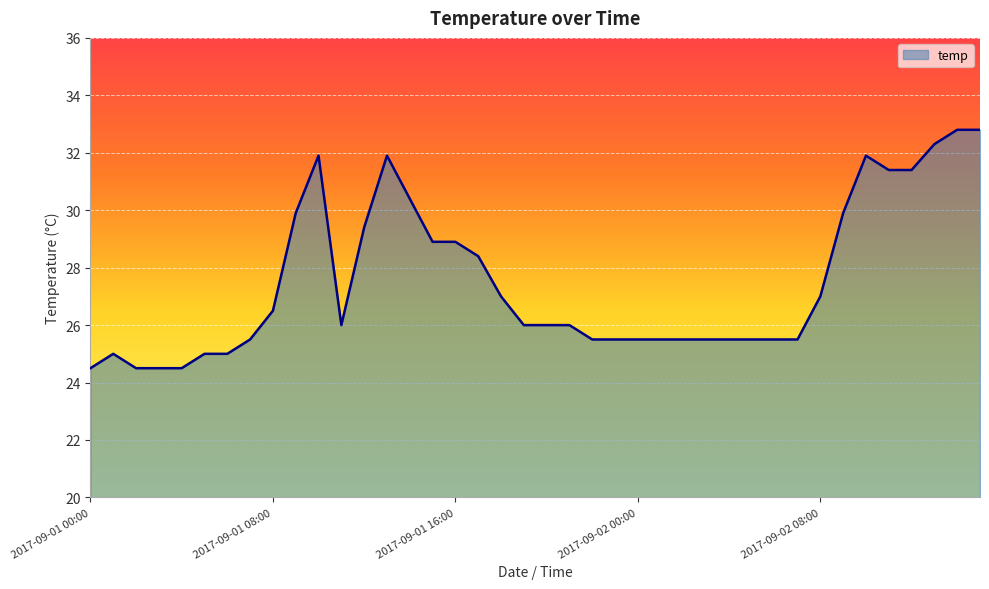

What is the difference between the maximum and minimum values?

8.3